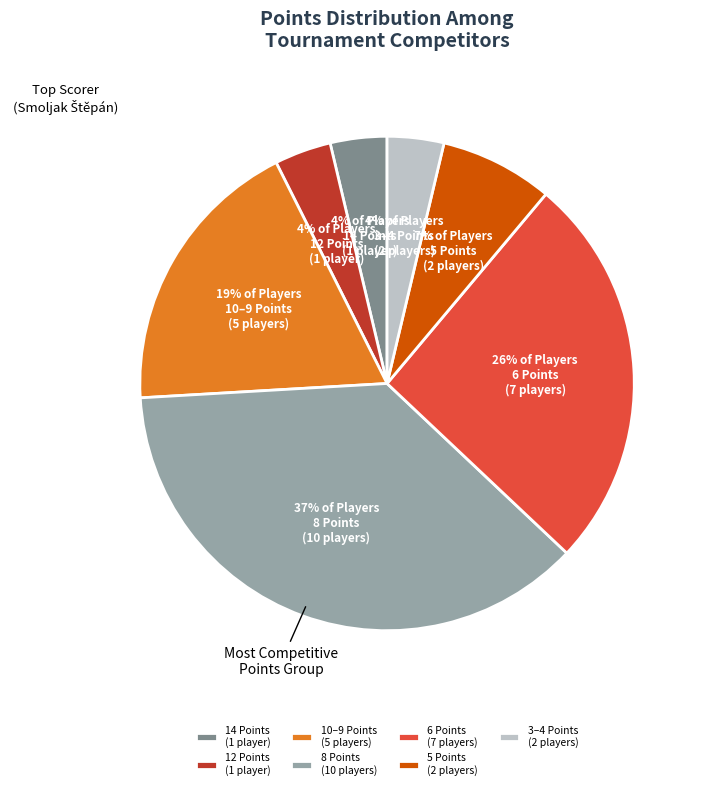

Which slice is the largest?

8 Points (10 players)